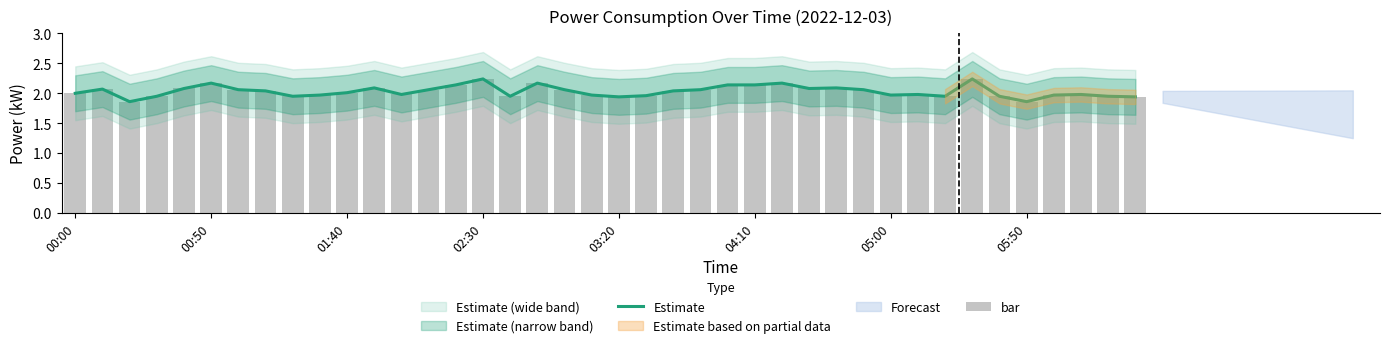

Is the value of Estimate at 23 greater than the value of bar at 00:50?

No